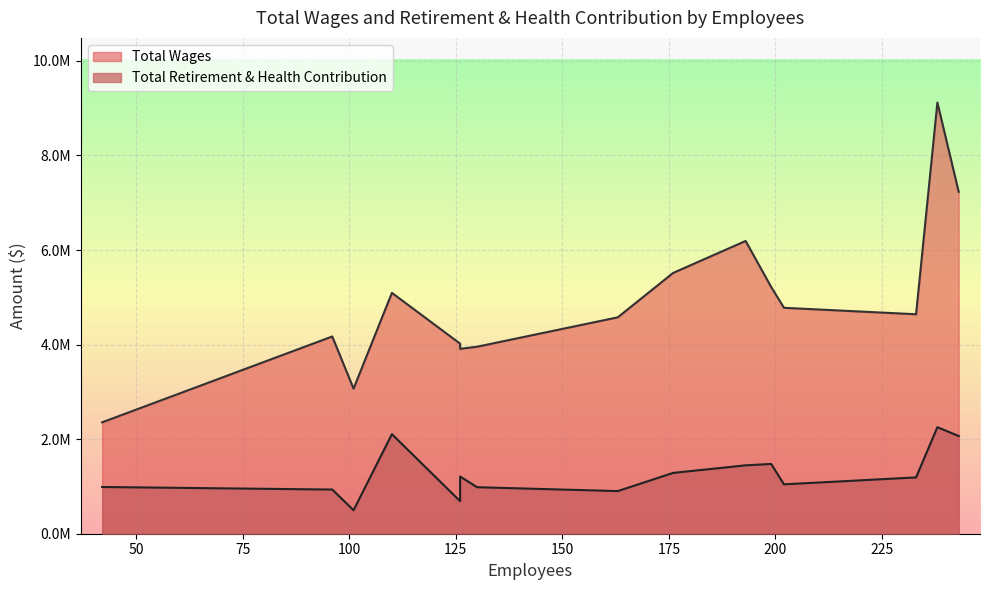

Reading right to left, extract all data points from this chart.

Total Wages: 42=2356235	101=3068432	126=3910610	130=3955641	126=4020270	96=4171888	163=4576753	233=4641803	202=4778229	110=5094306	199=5218835	176=5516506	193=6192109	243=7231053	238=9119233
Total Retirement & Health Contribution: 42=988333	101=496888	126=1209796	130=983736	126=688944	96=934194	163=901670	233=1191017	202=1044189	110=2105334	199=1475943	176=1286516	193=1446205	243=2066794	238=2253000